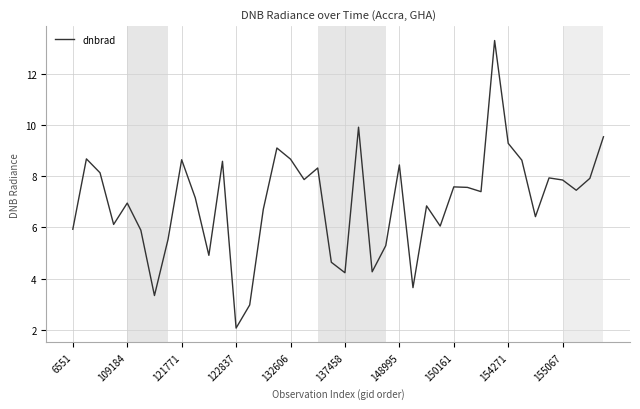

What is the difference between the maximum and minimum values?

11.2